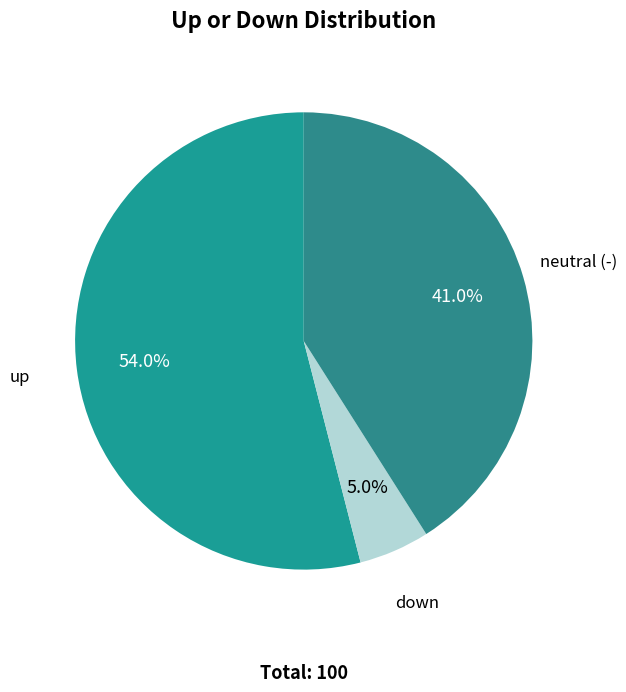

To the nearest percent, what is the average slice percentage?

33%